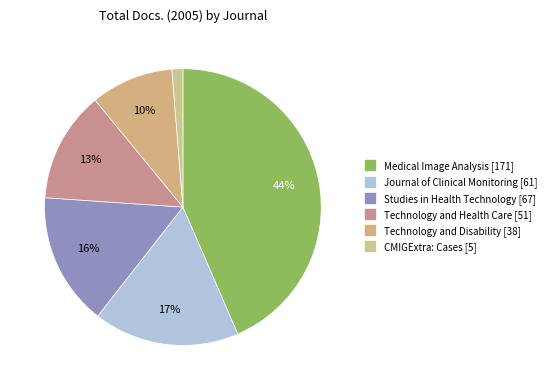

How many slices are in this pie chart?

6